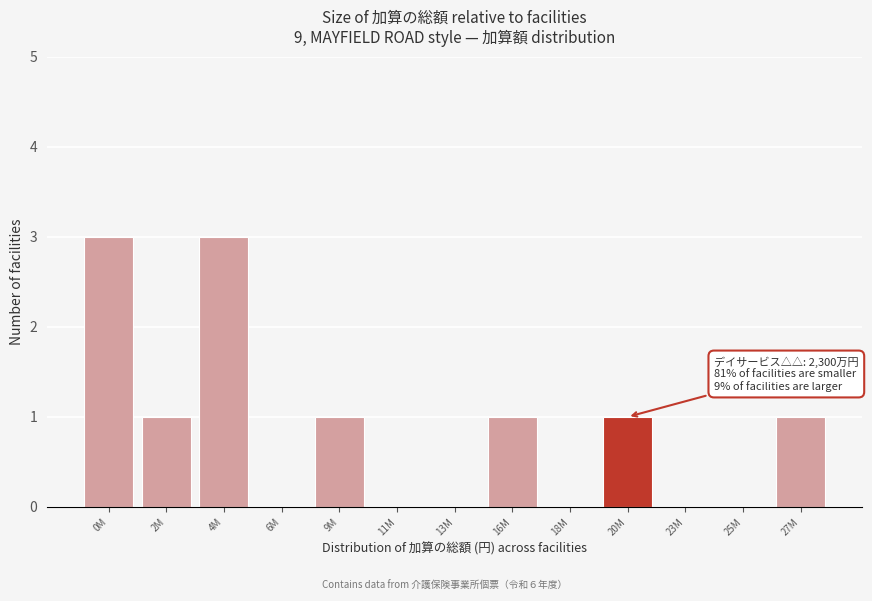

Reading right to left, transcribe all the data shown in this chart.

27M=1	25M=0	23M=0	20M=1	18M=0	16M=1	13M=0	11M=0	9M=1	6M=0	4M=3	2M=1	0M=3